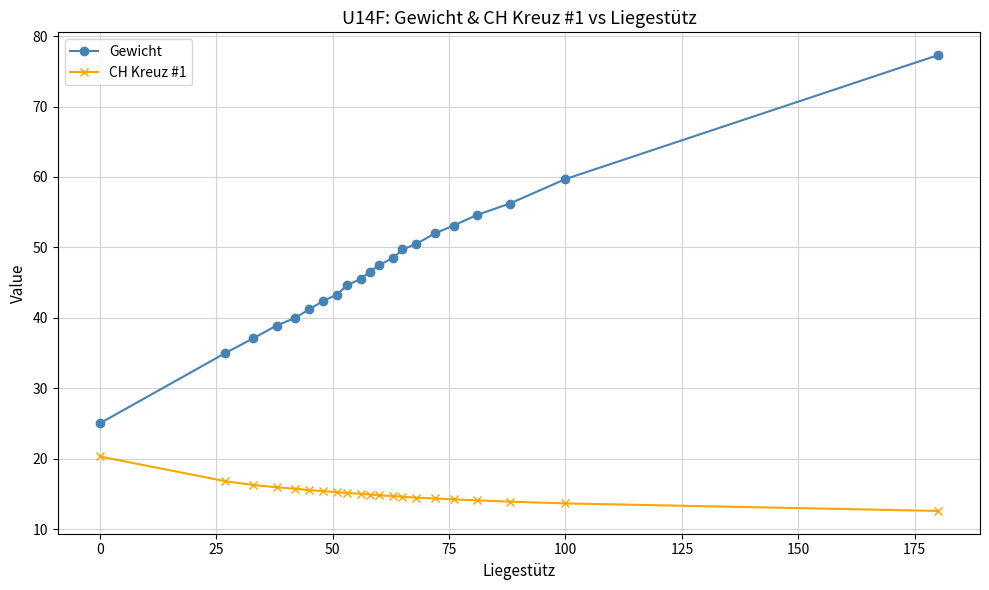

List the series in order of their peak value, highest first.

Gewicht, CH Kreuz #1